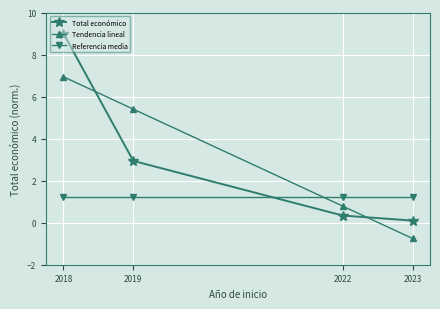

Reading left to right, extract all data points from this chart.

Total económico: 9.0	2.9	0.3	0.1
Tendencia lineal: 6.9	5.4	0.8	-0.8
Referencia media: 1.2	1.2	1.2	1.2